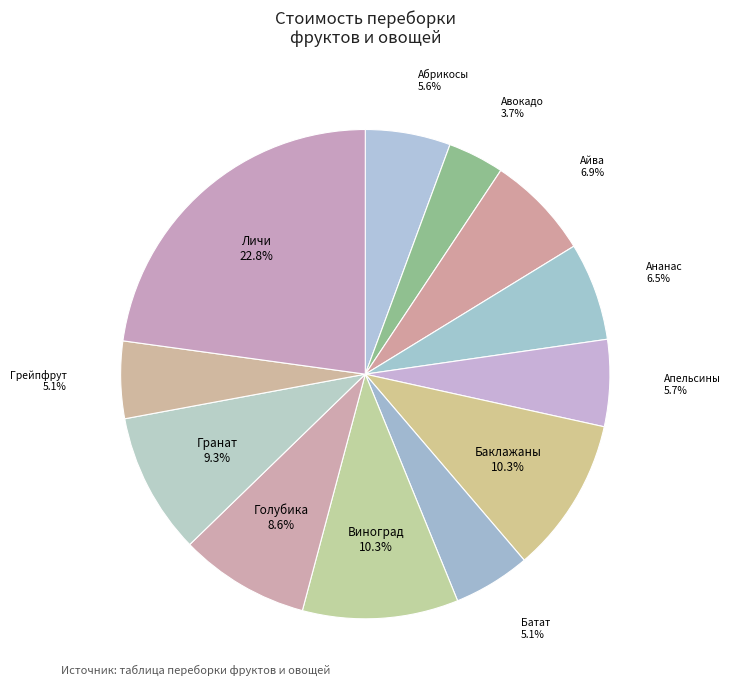

True or false: Виноград accounts for 10% of the total.

True